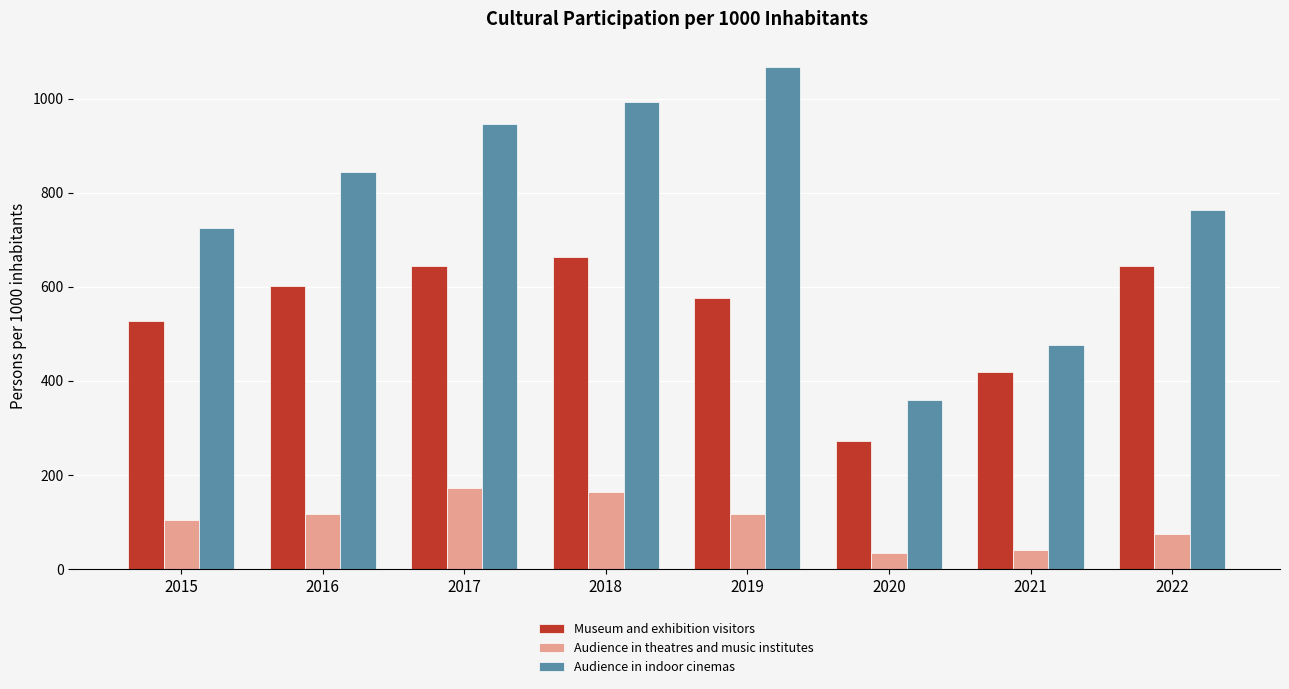

What value does the Museum and exhibition visitors series have at 2017?

644.2